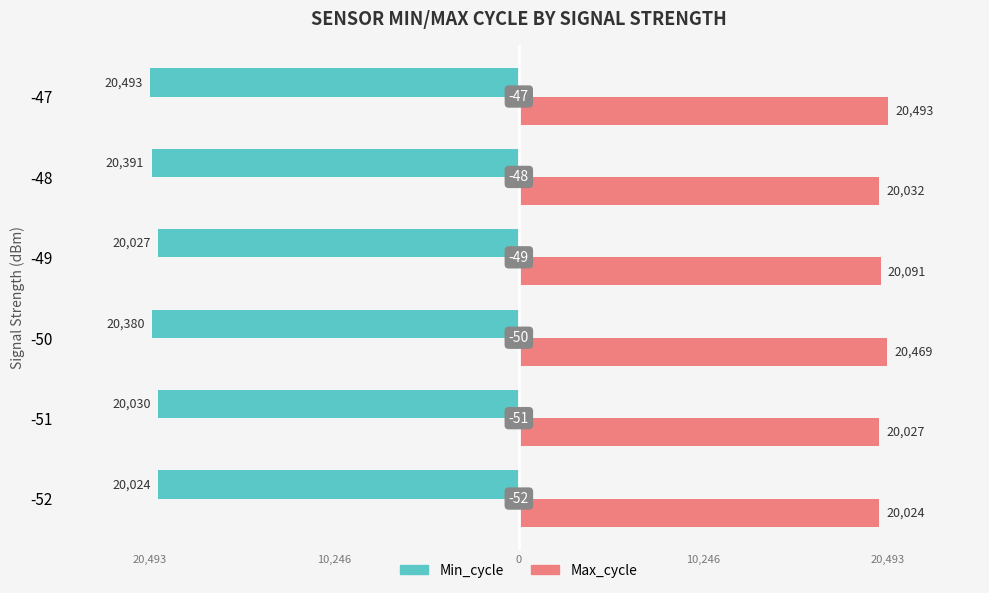

At which label does Max_cycle reach its minimum?

-52